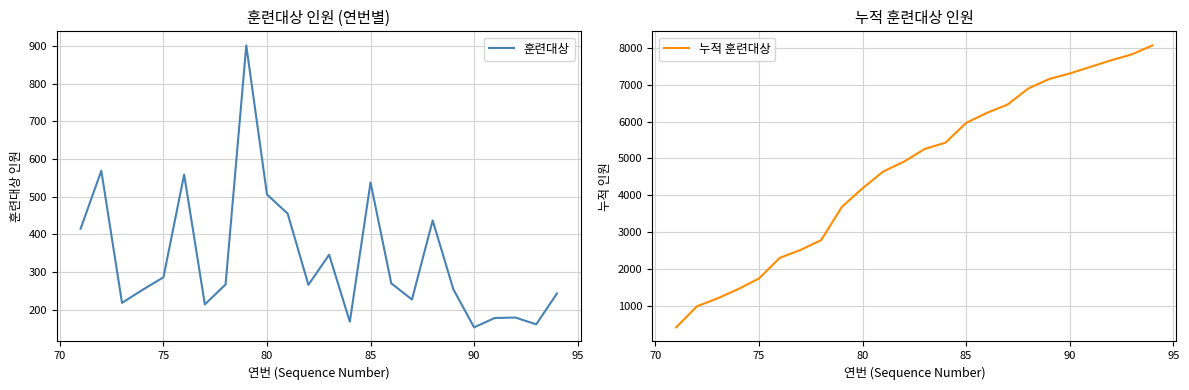

Is it true that 훈련대상 equals 131 at 75?

False